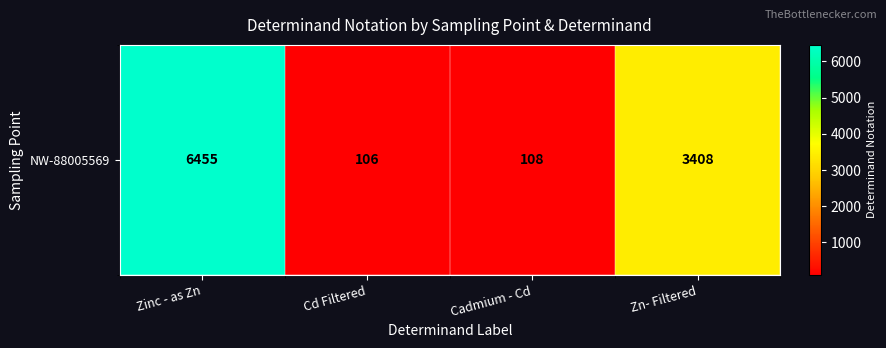

List the labels in order of value, largest first.

Zinc - as Zn, Zn- Filtered, Cadmium - Cd, Cd Filtered